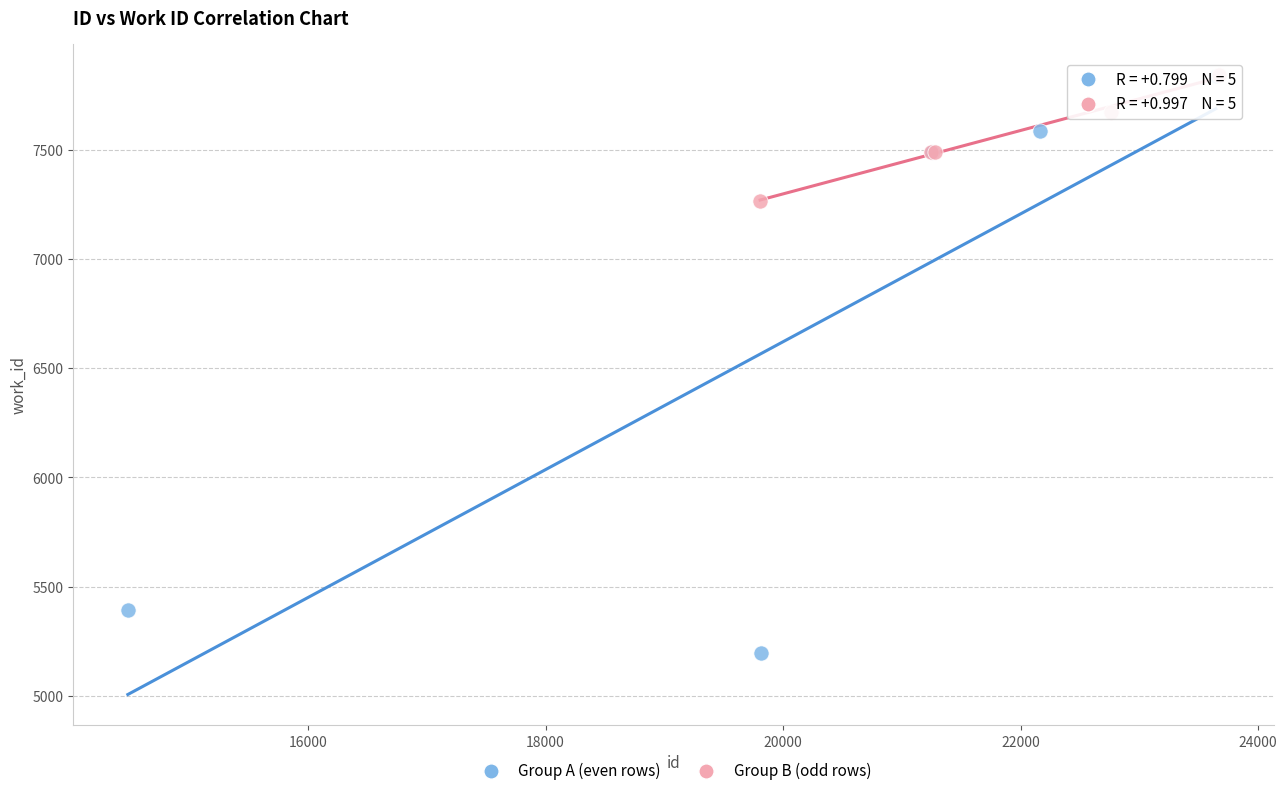

Which series has the largest Y range (max minus min)?

Group A (even rows)